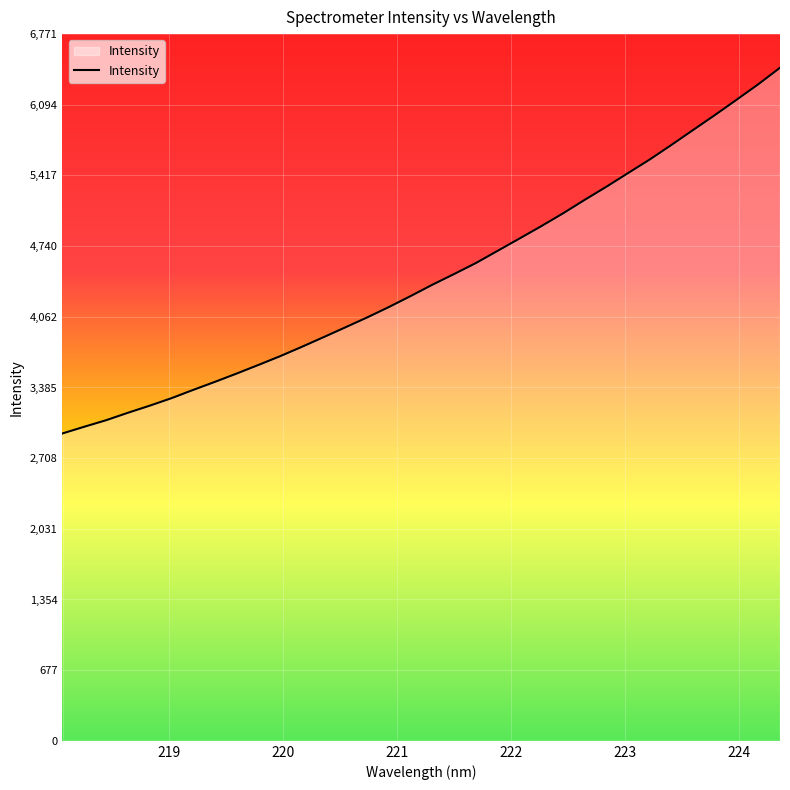

What is the maximum value shown in the chart?

6449.0